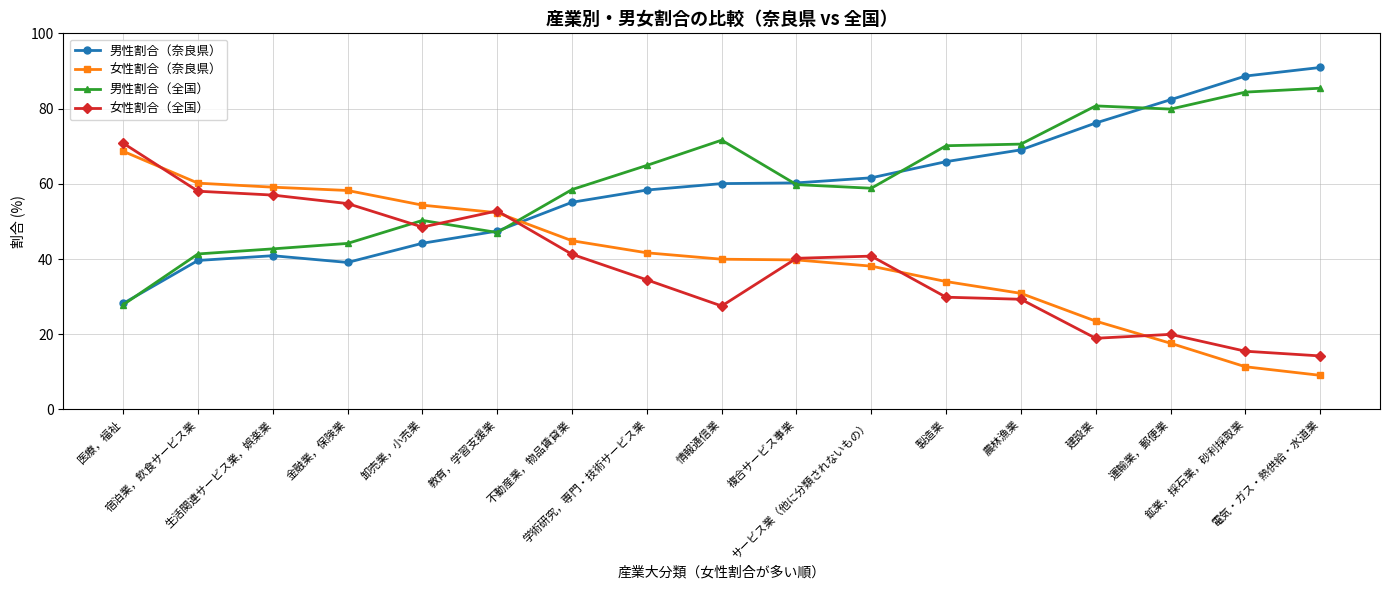

What is the maximum value for 男性割合（奈良県）?

90.9